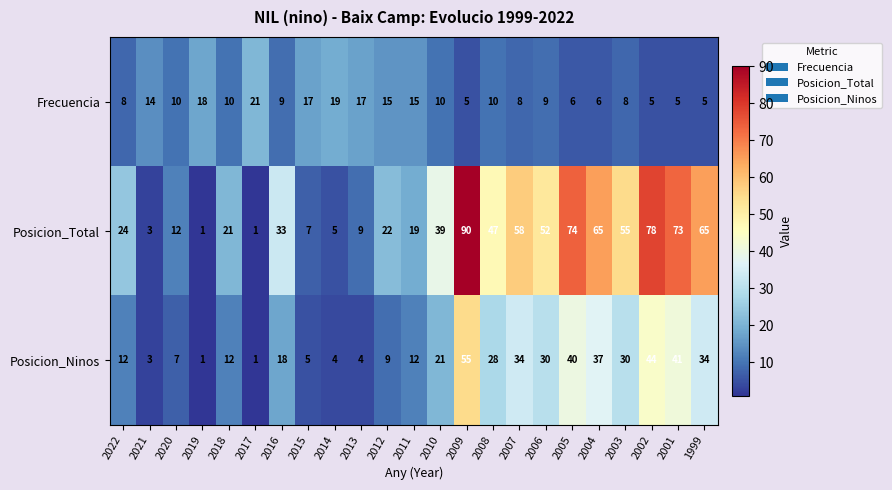

Which series has the widest spread of values?

Posicion_Total